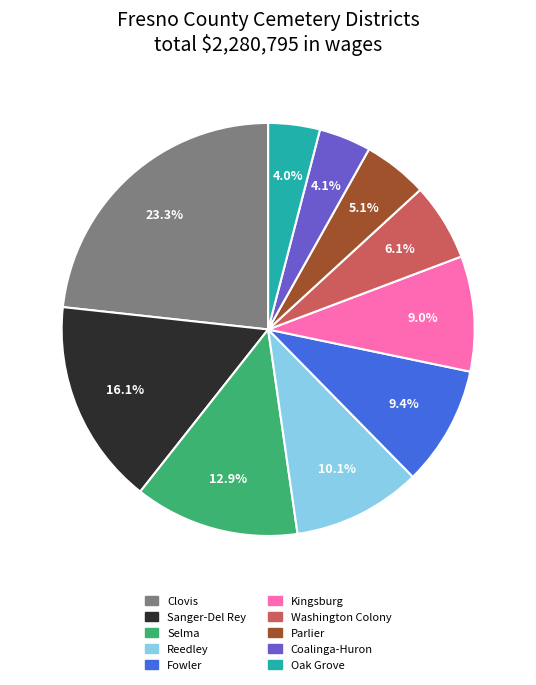

Is there a majority slice in this chart?

No